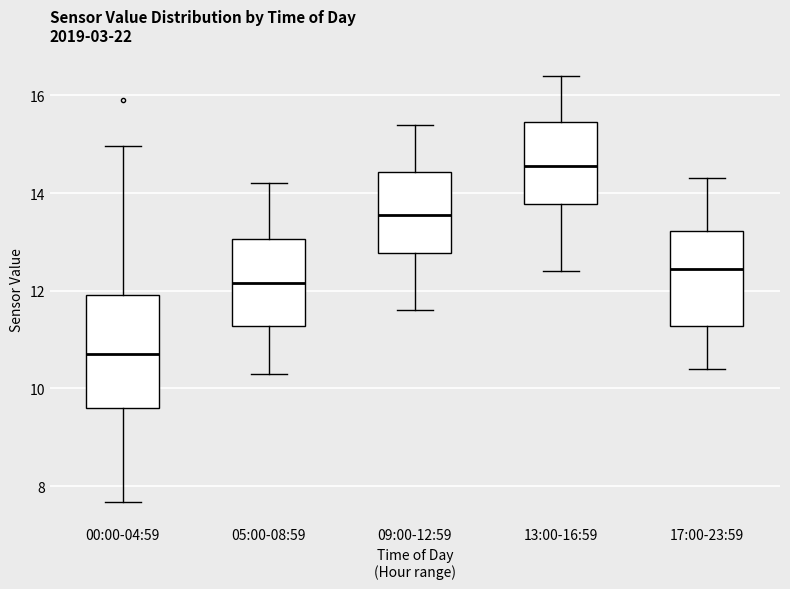

Where does the lower whisker of the box for 00:00-04:59 end on the y-axis? The values are not printed on the chart, so give them approximately, as read against the axis.

7.6